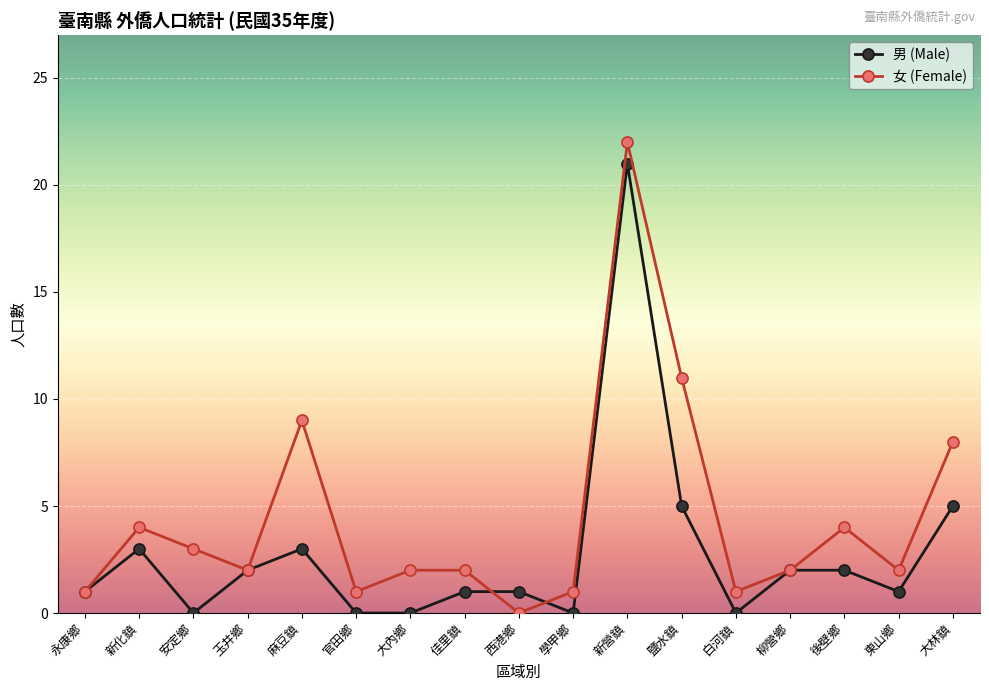

How many data points does each series have?

17